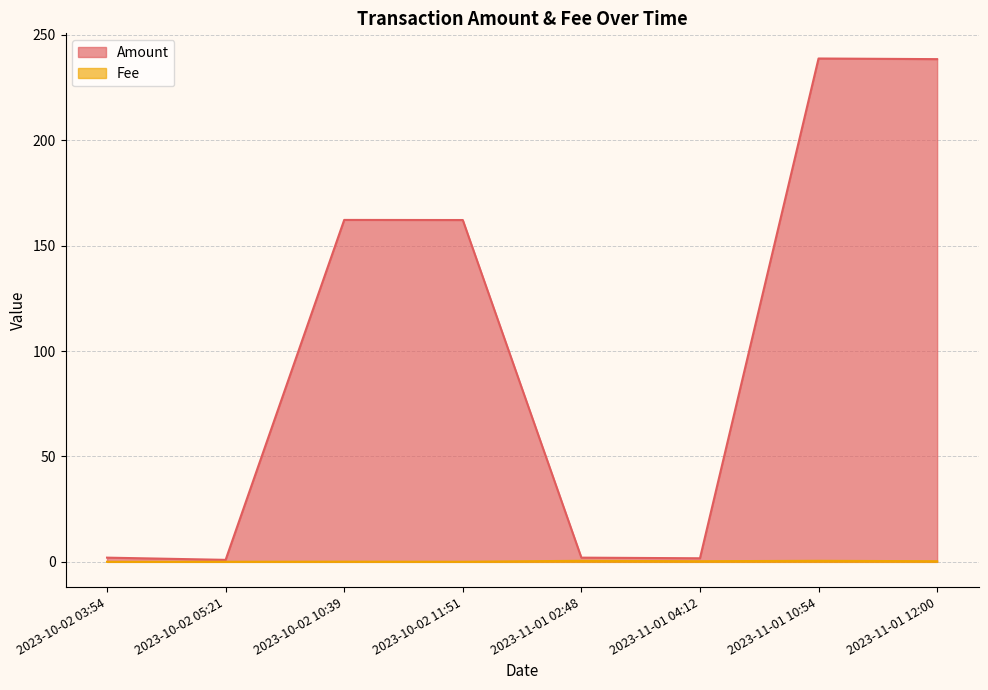

Between 2023-10-02 03:54 and 2023-11-01 10:54, which is larger?

2023-11-01 10:54